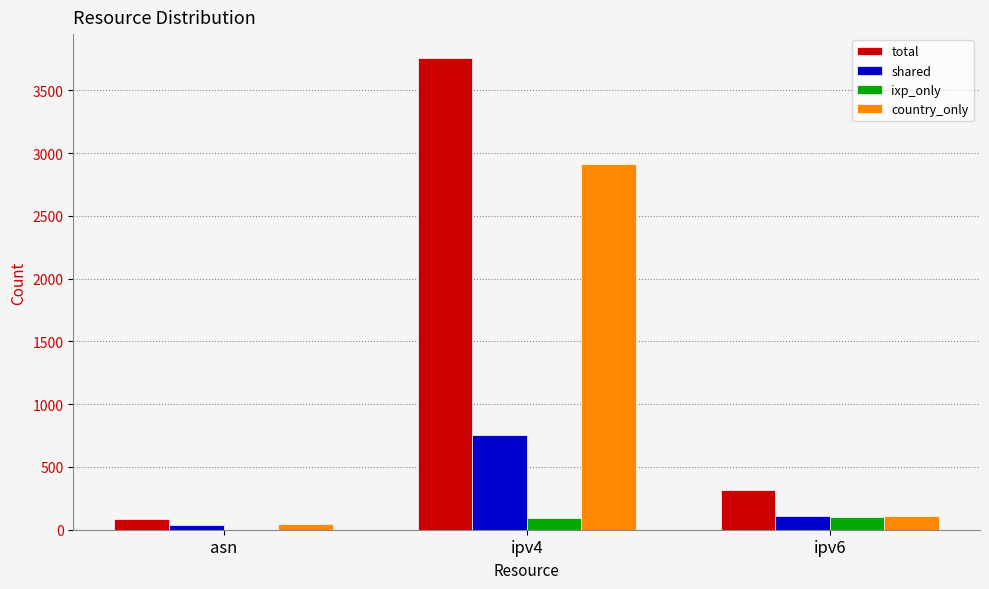

At which label is shared closest to 398?

ipv6